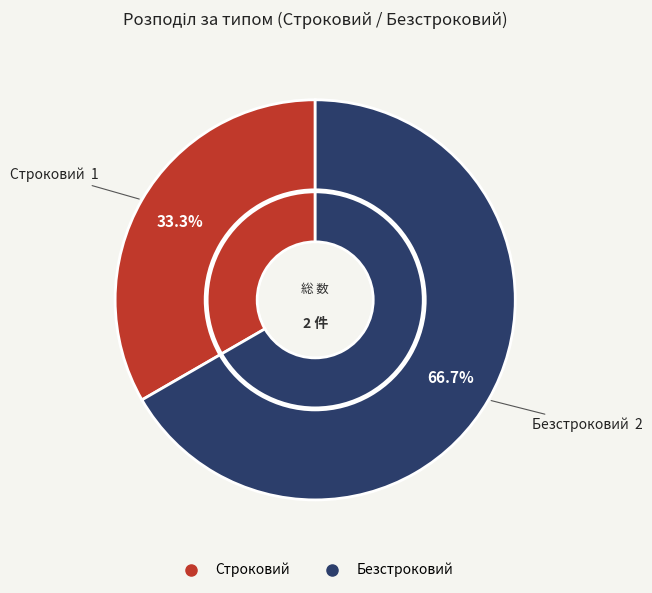

Is Строковий the majority of the pie?

No